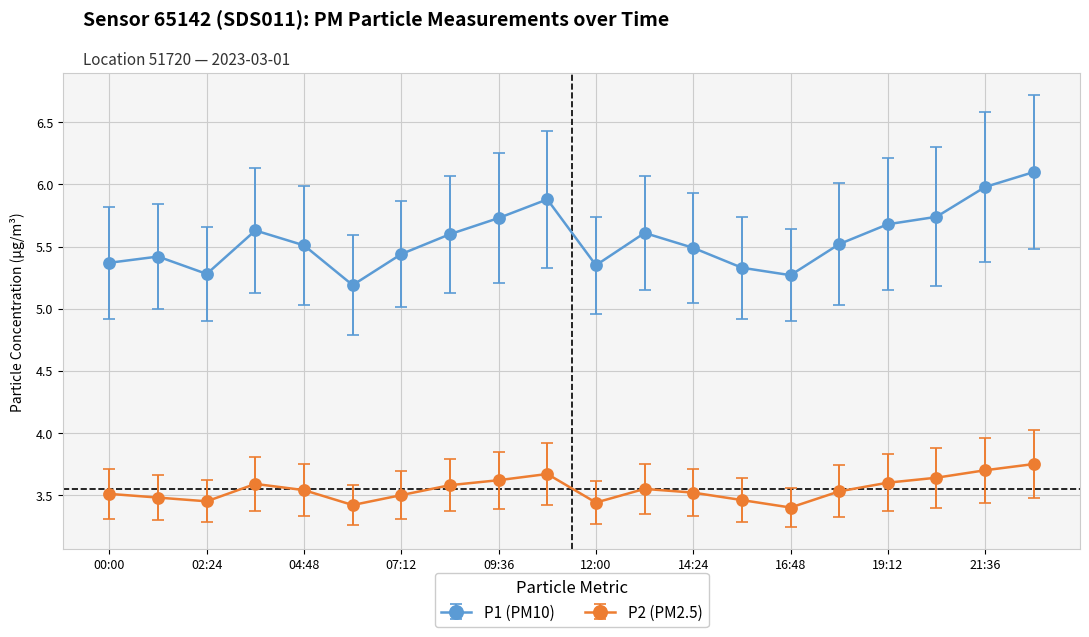

True or false: P2 (PM2.5) has more than 0 interior local peaks.

True